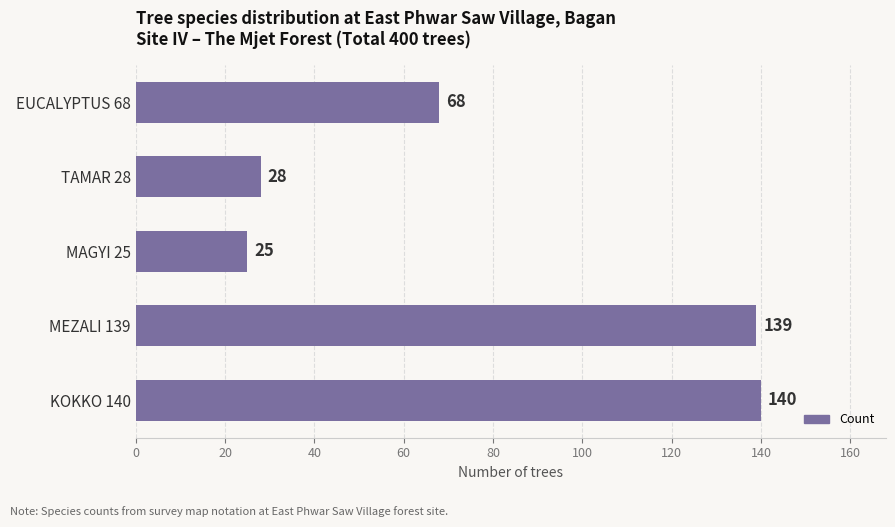

Reading top to bottom, transcribe all the data shown in this chart.

EUCALYPTUS 68=68	TAMAR 28=28	MAGYI 25=25	MEZALI 139=139	KOKKO 140=140